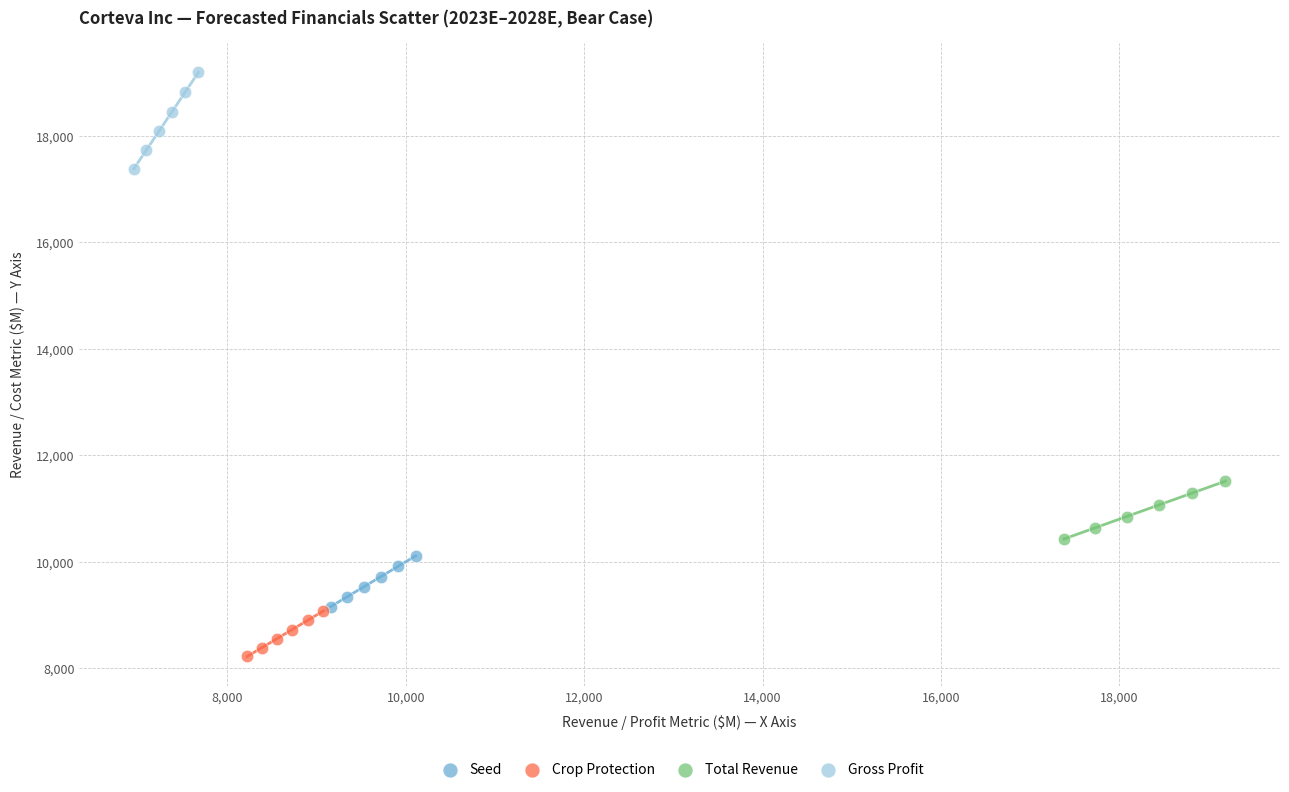

Which series contains the highest Y value?

Gross Profit